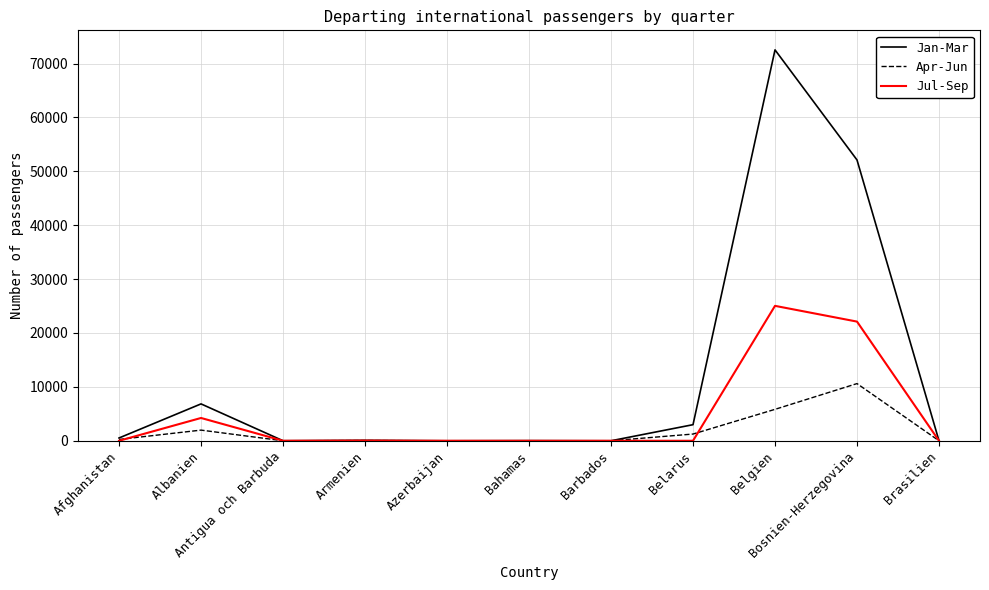

The Jul-Sep series shows 1361 at Albanien. True or false?

False